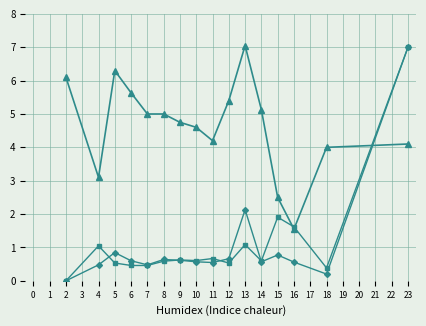

At which category is the sum across all series the highest?

23